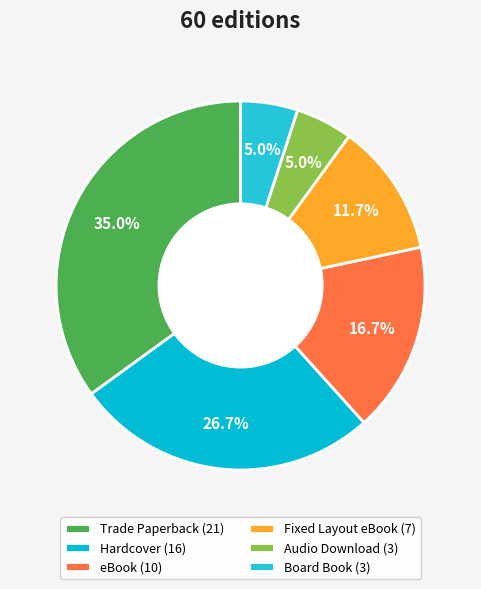

The eBook slice represents 17% of the pie. True or false?

True